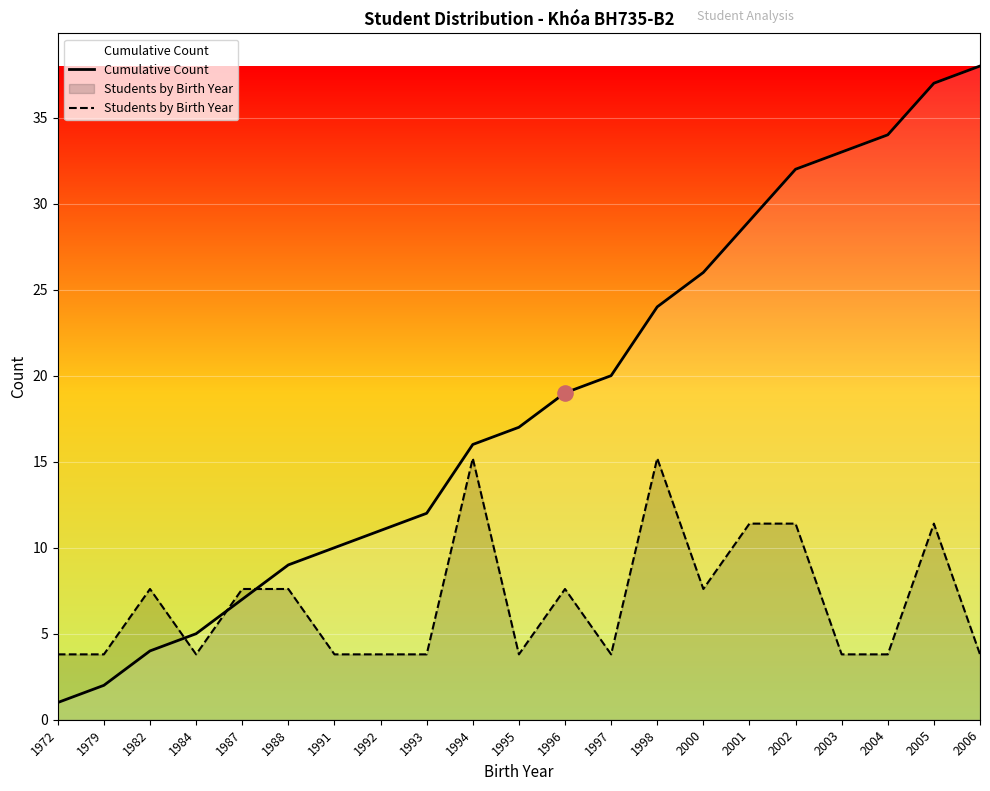

Which series contains the highest Y value?

Cumulative Count